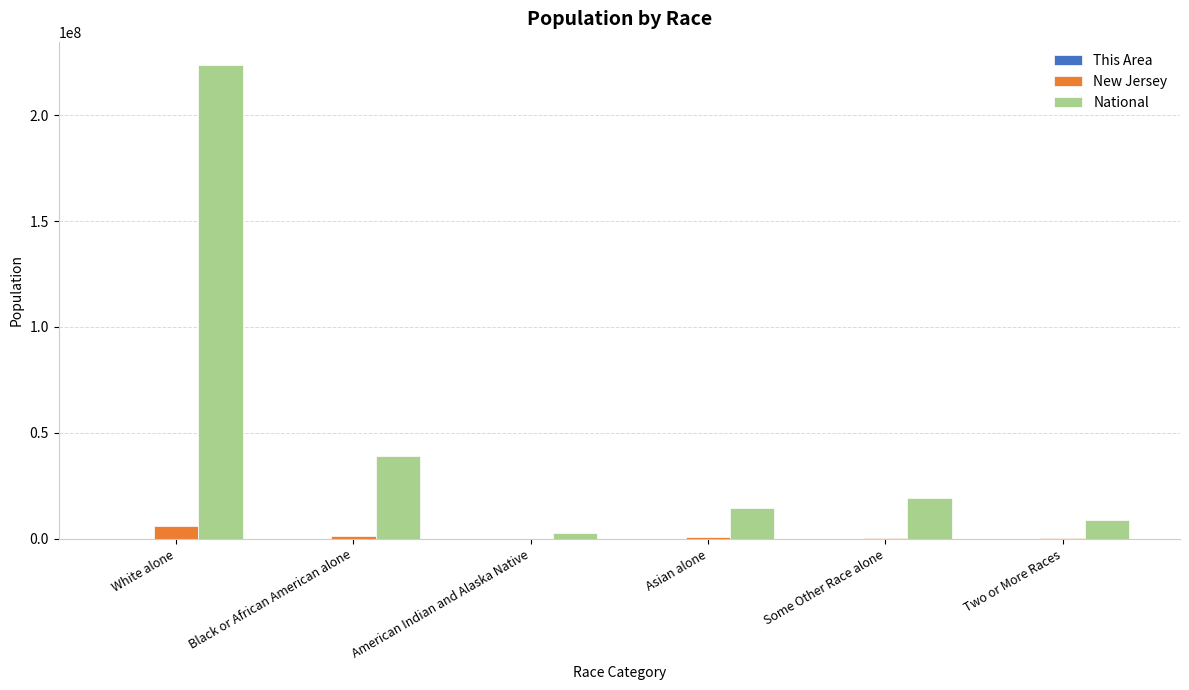

Are the bars grouped side by side (vs. stacked)?

Yes